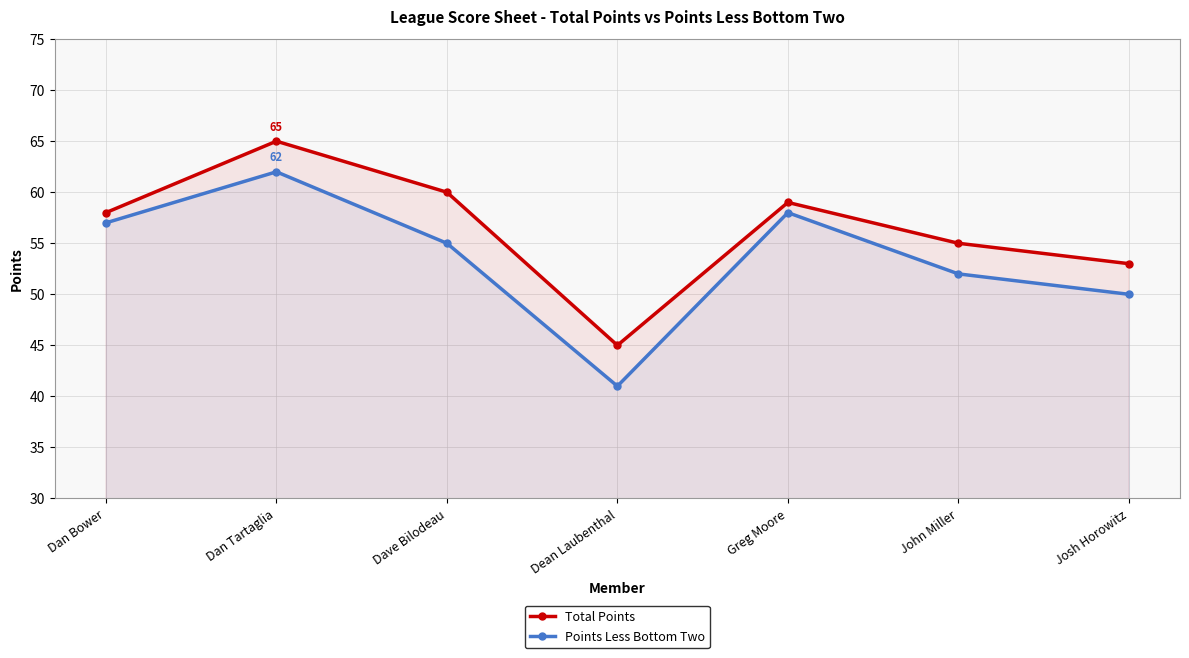

What value does the Points Less Bottom Two series have at Dean Laubenthal, to the nearest 10?

40